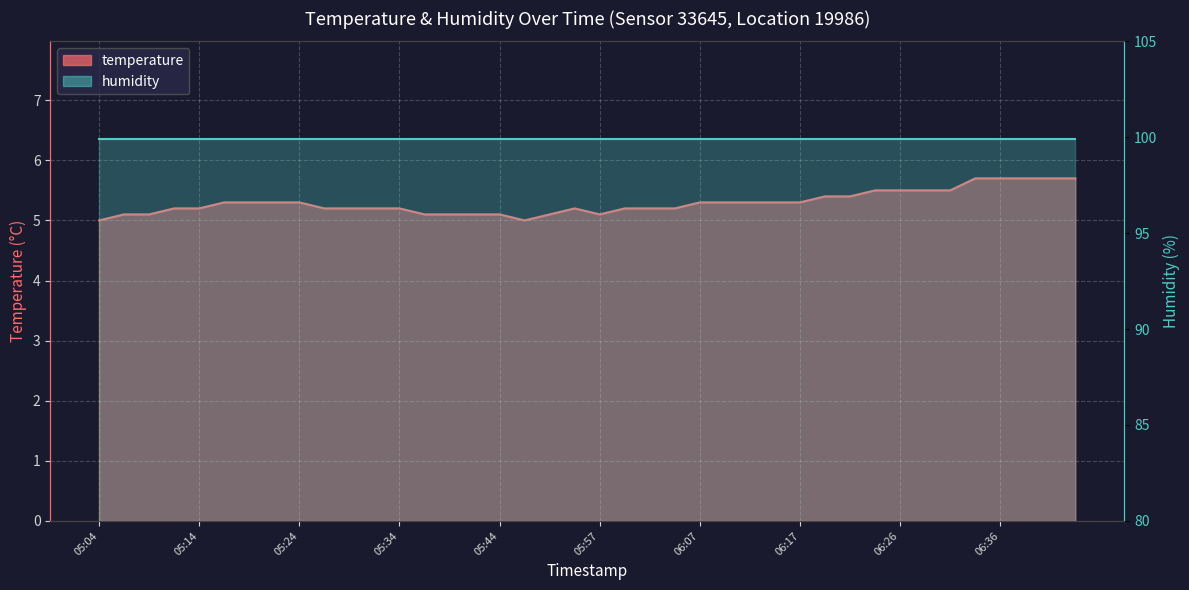

What is the maximum value shown in the chart?

5.7